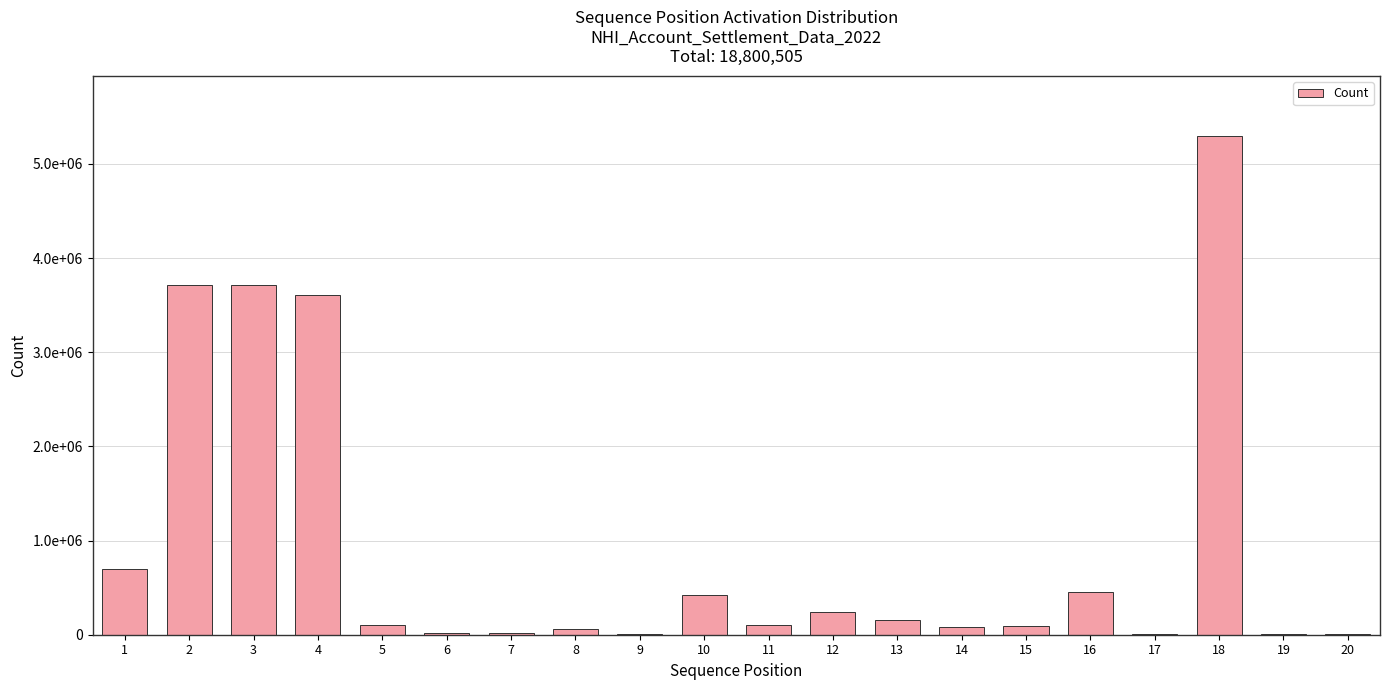

What is the value of the 4th bar from the left?

3607179